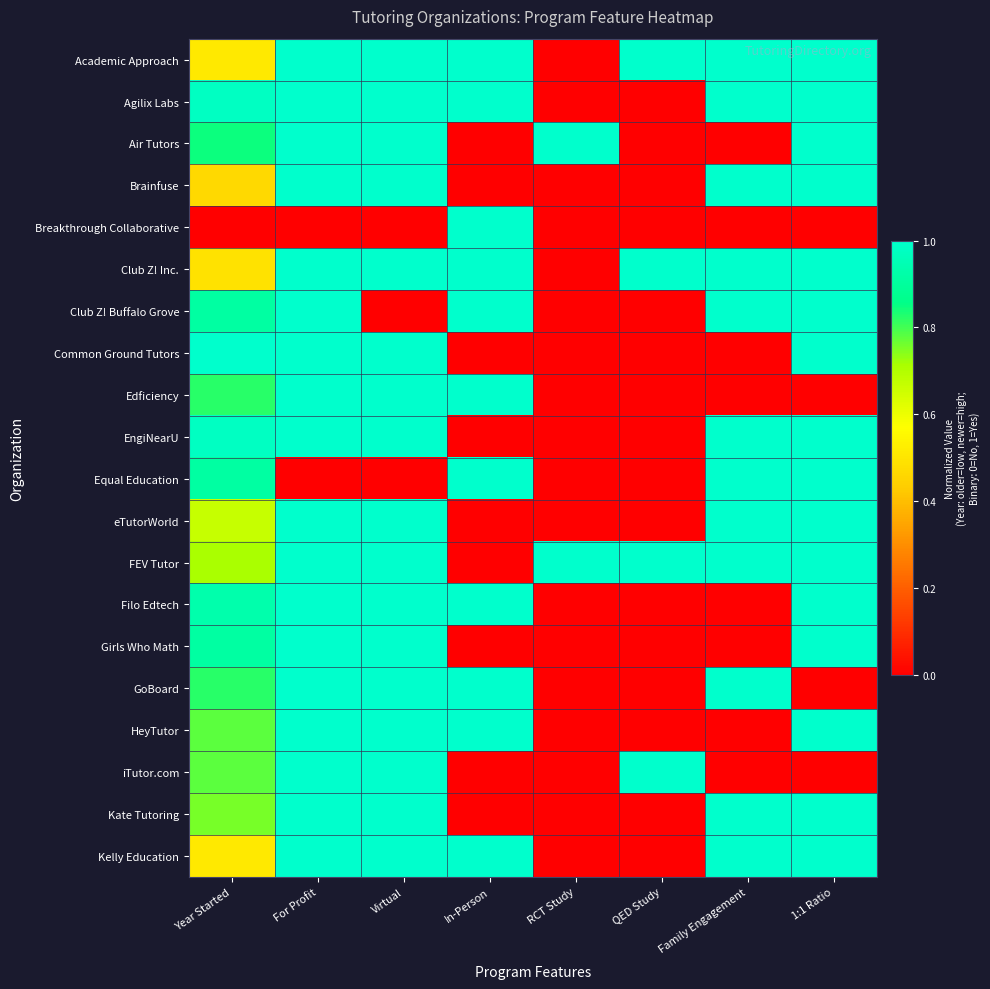

What is the spread (max minus min) of values at QED Study?

1.0